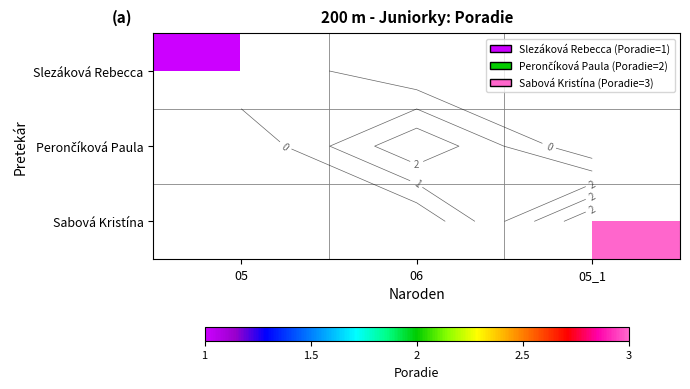

Is the value of Slezáková Rebecca at 05 greater than the value of Perončíková Paula at 05?

No